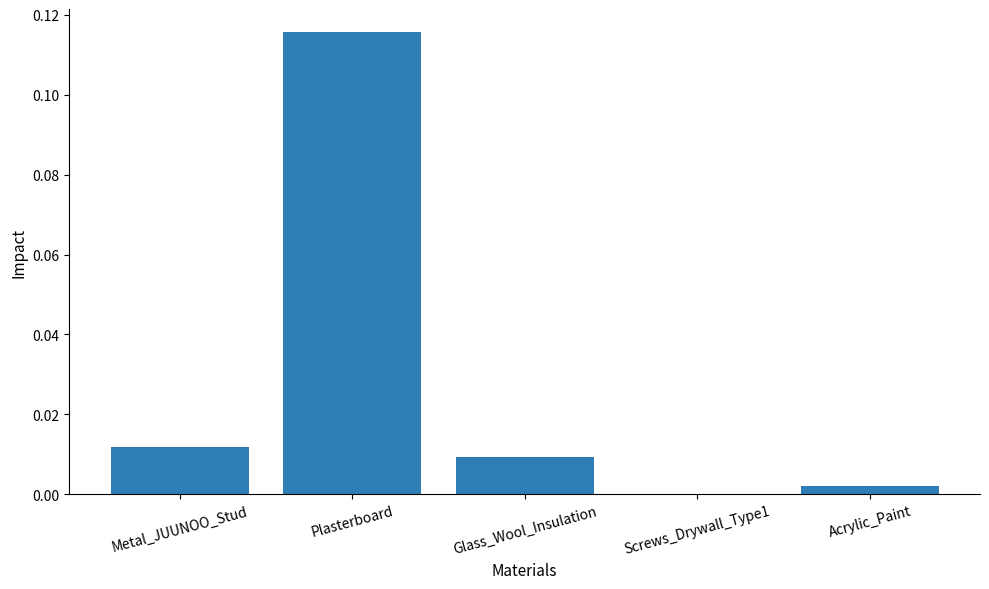

The chart shows a value of 0.0 at Acrylic_Paint. True or false?

True